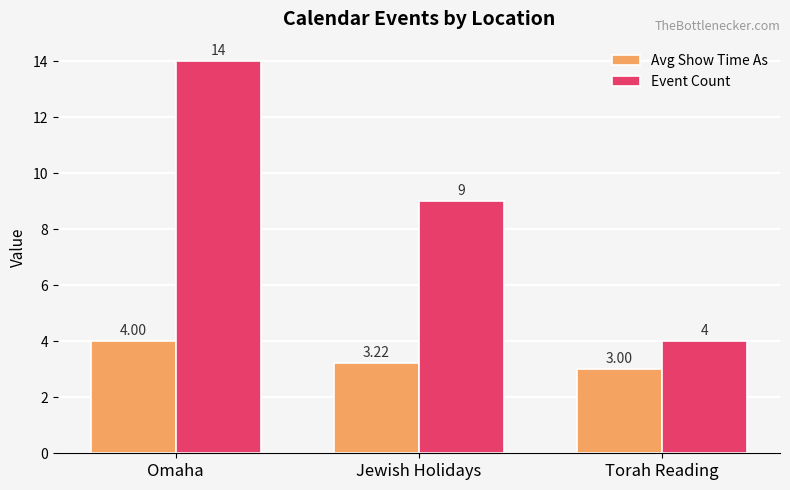

At Omaha, list the series in order from largest to smallest.

Event Count, Avg Show Time As